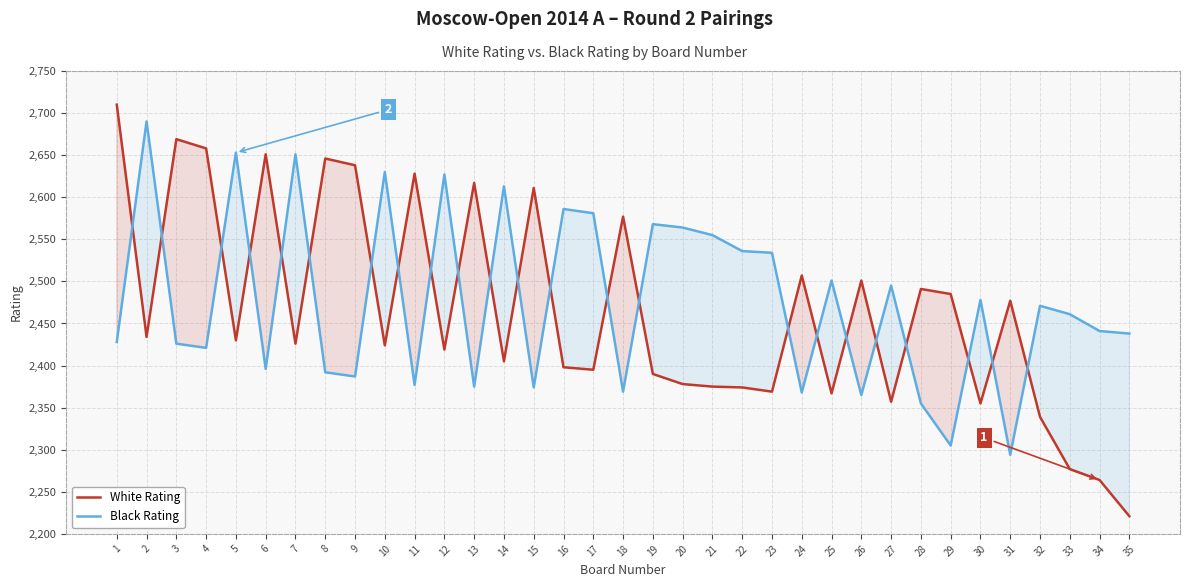

How many categories are shown in the chart?

35